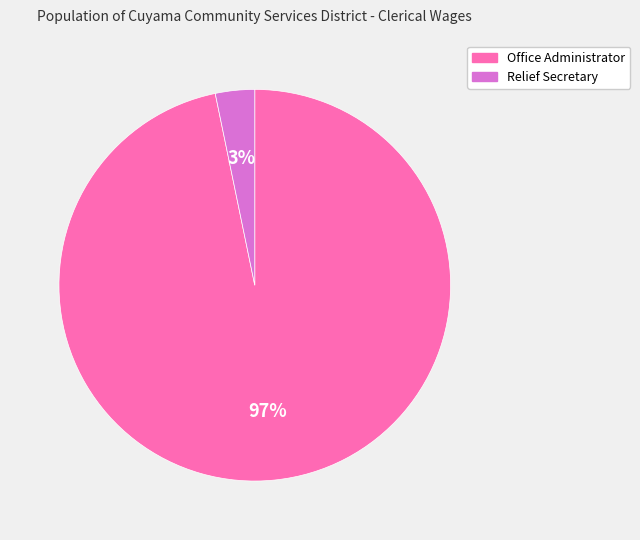

Count the number of slices in the pie.

2